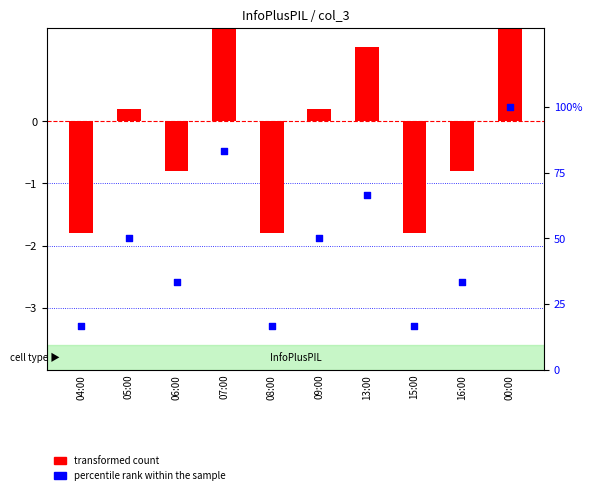

Which series reaches the maximum Y coordinate?

percentile rank within the sample